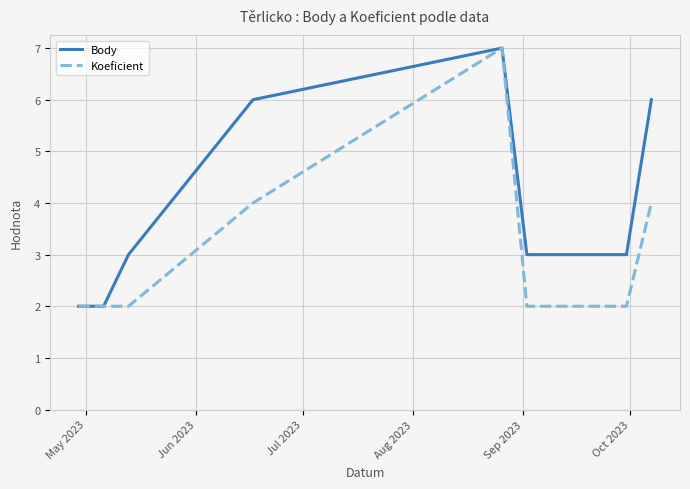

Which series has the largest total across all categories?

Body